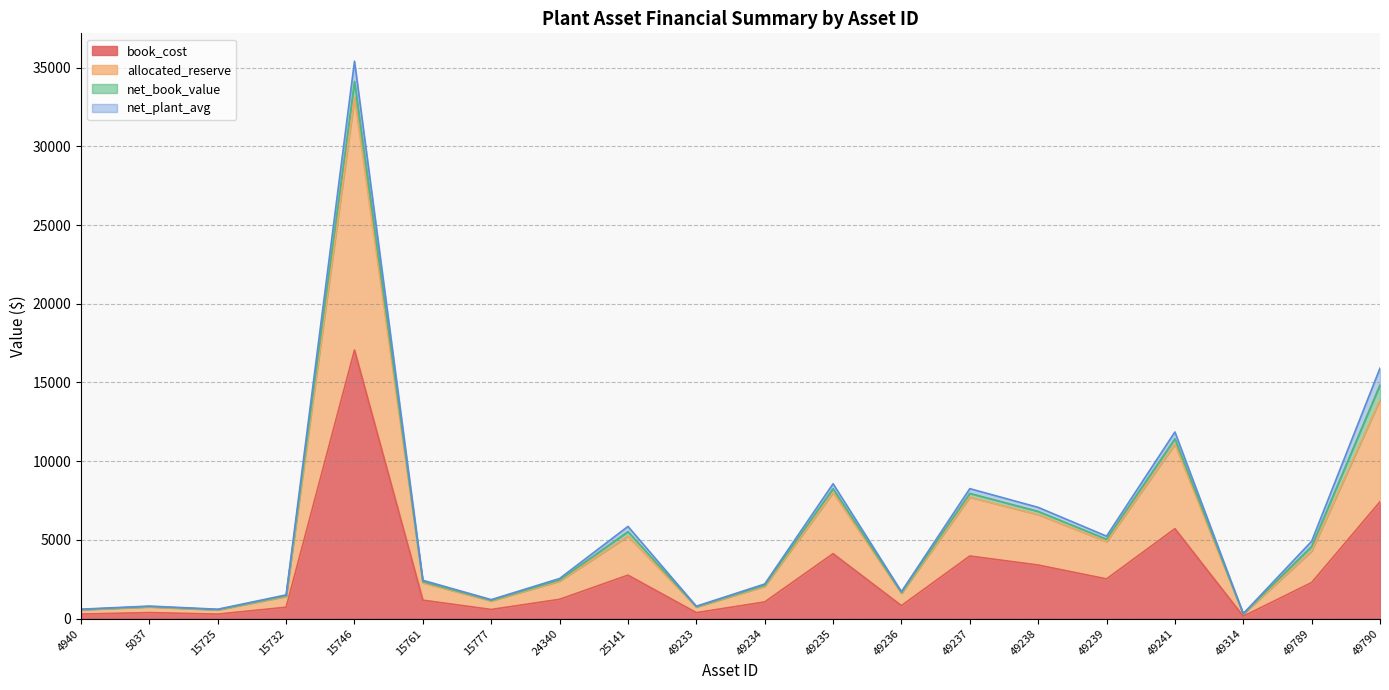

True or false: book_cost and allocated_reserve intersect in this chart.

False